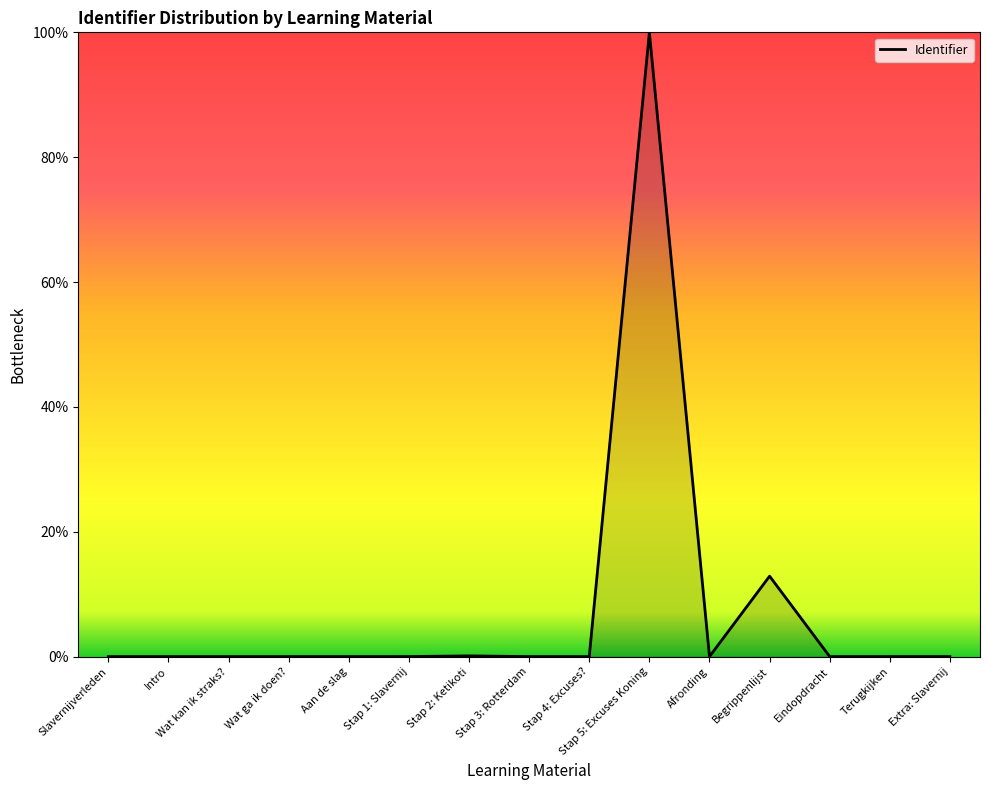

What is the maximum value shown in the chart?

100.0